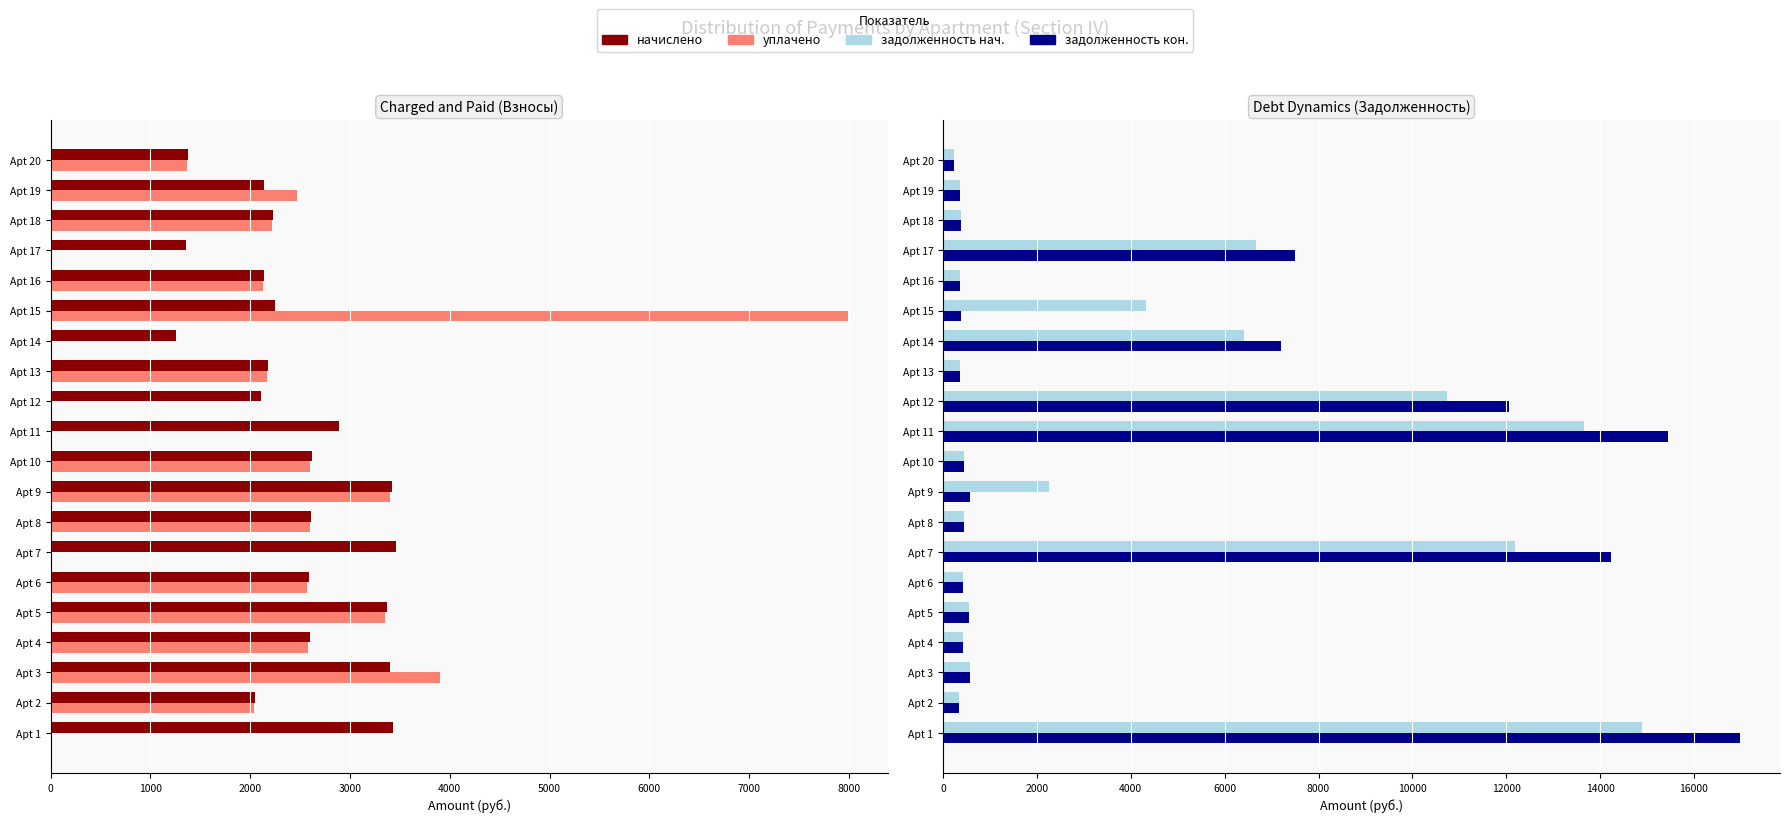

What is the difference between the maximum and minimum values in the задолженность кон. series?

16755.6